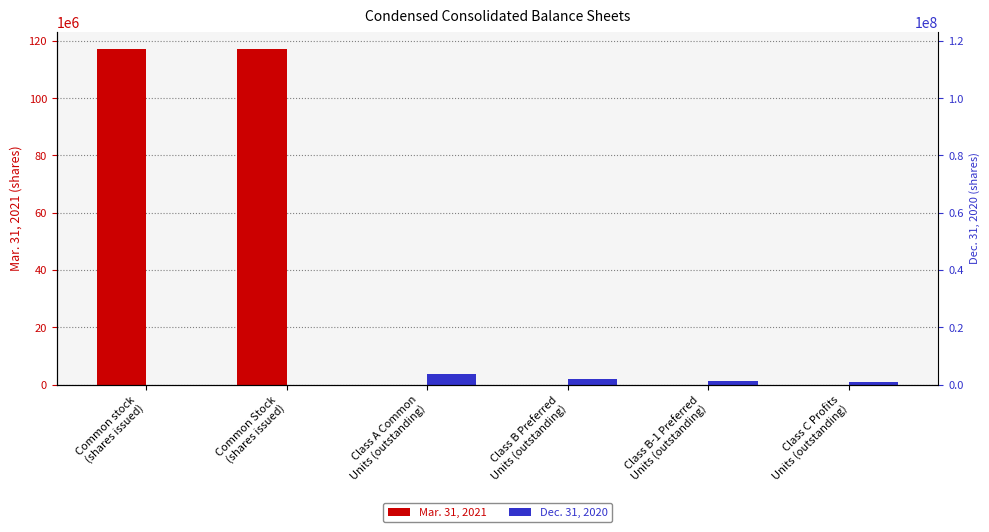

Which series has the largest total across all categories?

Mar. 31, 2021